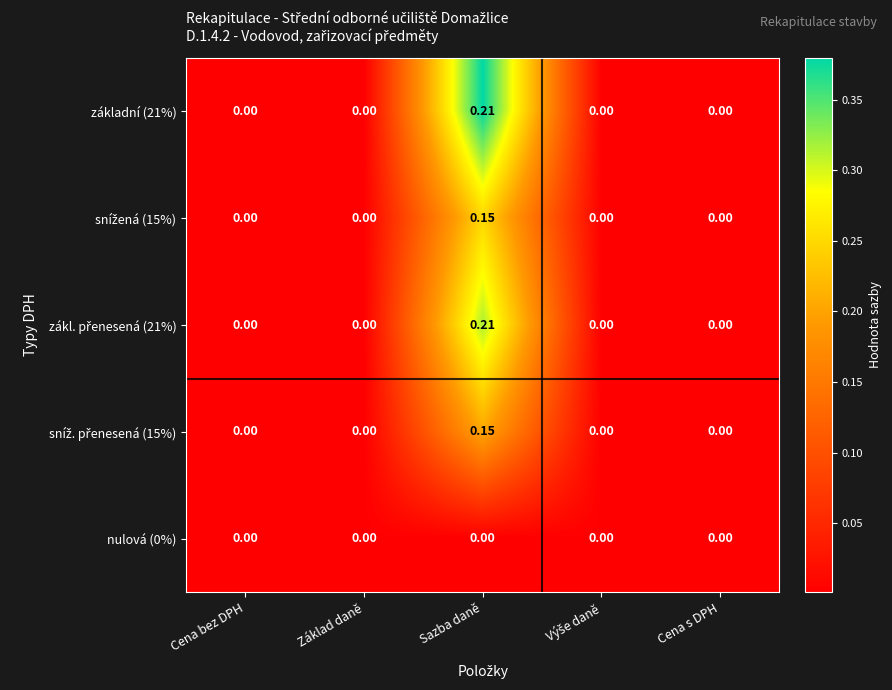

At which category does the chart reach its peak across all series?

Sazba daně